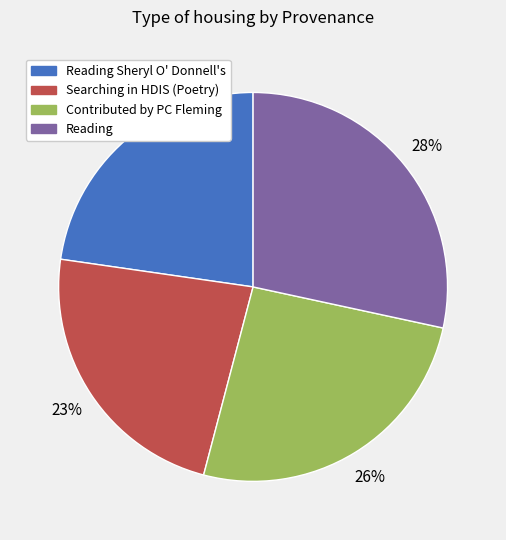

Is Contributed by PC Fleming the majority of the pie?

No